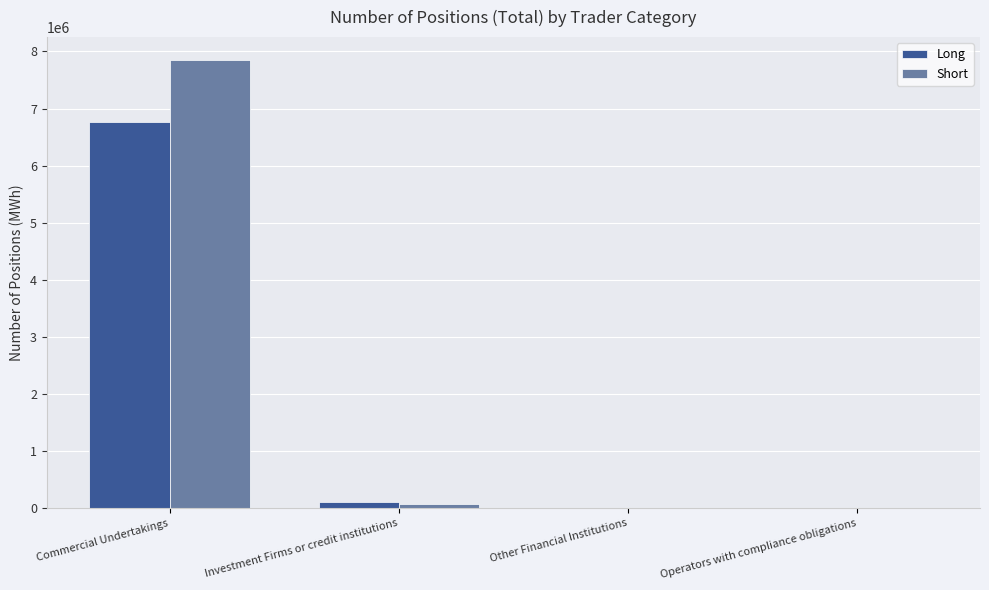

At which category is the sum across all series the highest?

Commercial Undertakings